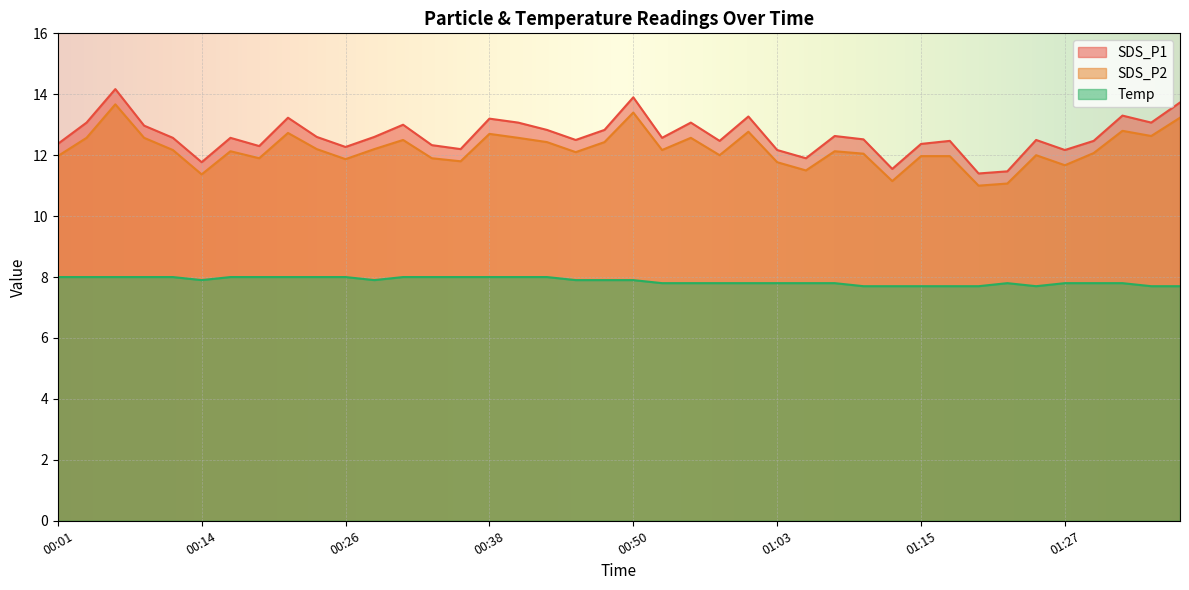

Between 00:26 and 00:31, which series saw the biggest shift?

SDS_P1